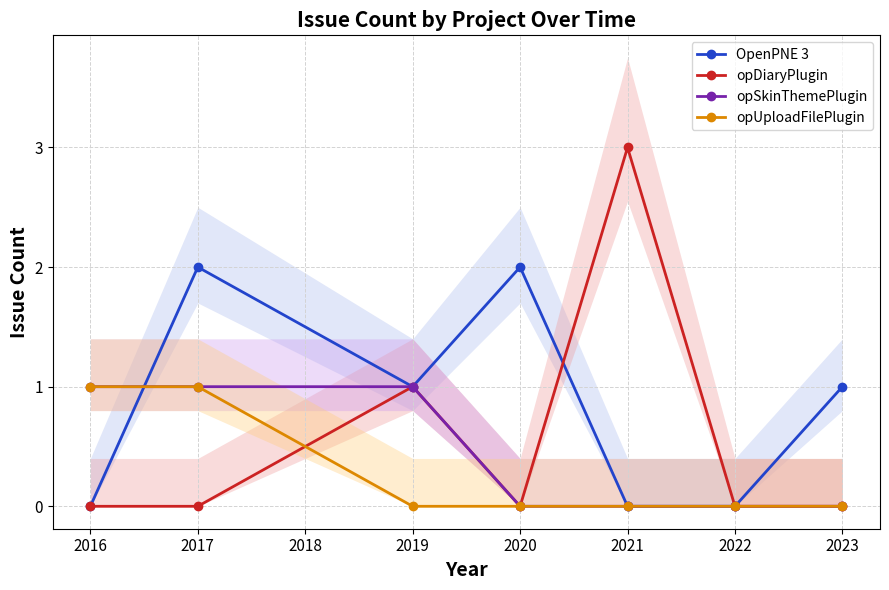

Rank the series by their average value, from lowest to highest.

opUploadFilePlugin, opSkinThemePlugin, opDiaryPlugin, OpenPNE 3